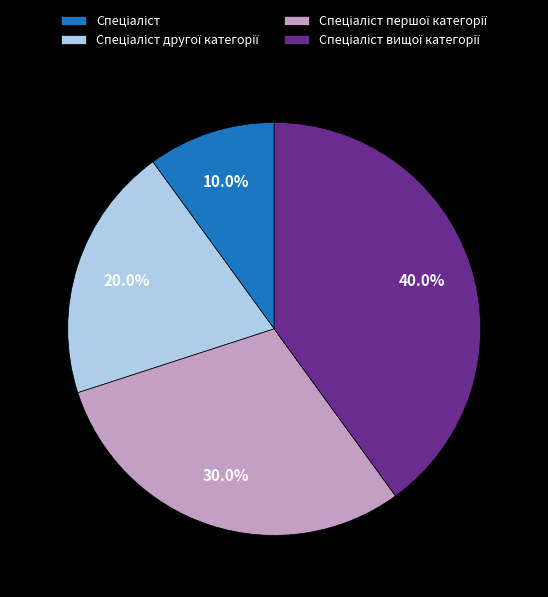

Is there any slice that represents more than half of the pie?

No